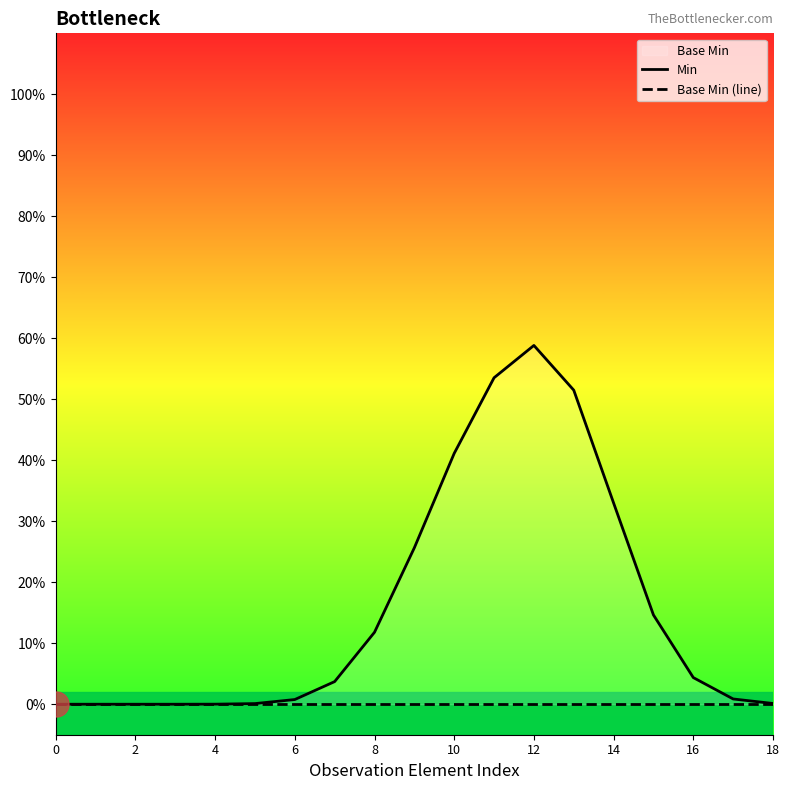

True or false: Base Min (line) and Min intersect in this chart.

False